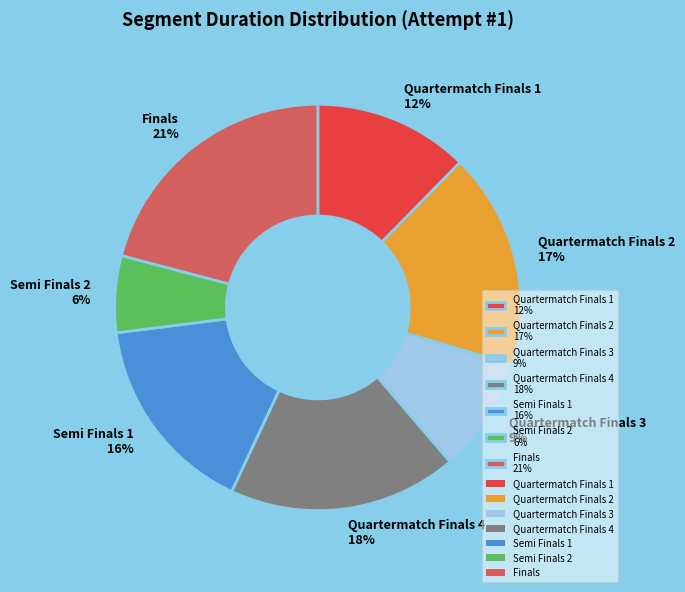

To the nearest percent, what is the difference between the Quartermatch Finals 4 and Semi Finals 1 slice percentages?

2%